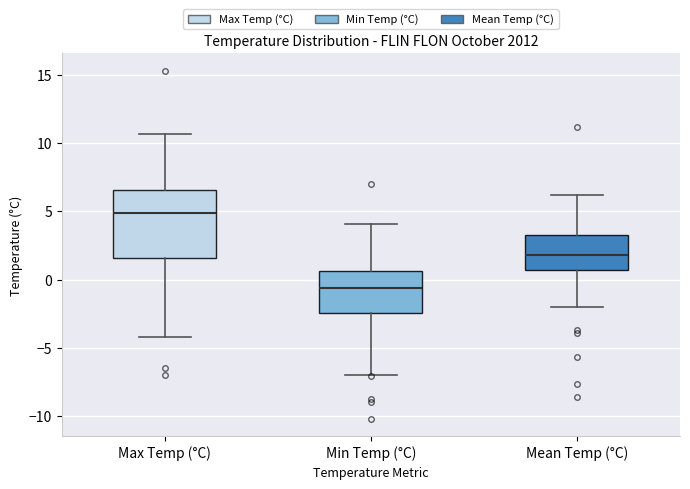

Reading left to right, transcribe this box plot: for each box, give where its median line is, the range the box spans, and where its two whiskers end, as read against the y-axis. The values are not printed on the chart, so give them approximately, as read against the axis.

Max Temp (°C): median 5.0, box 1.5 to 6.5, whiskers -4.0 to 10.5
Min Temp (°C): median -0.5, box -2.5 to 0.5, whiskers -7.0 to 4.0
Mean Temp (°C): median 2.0, box 0.5 to 3.5, whiskers -2.0 to 6.0